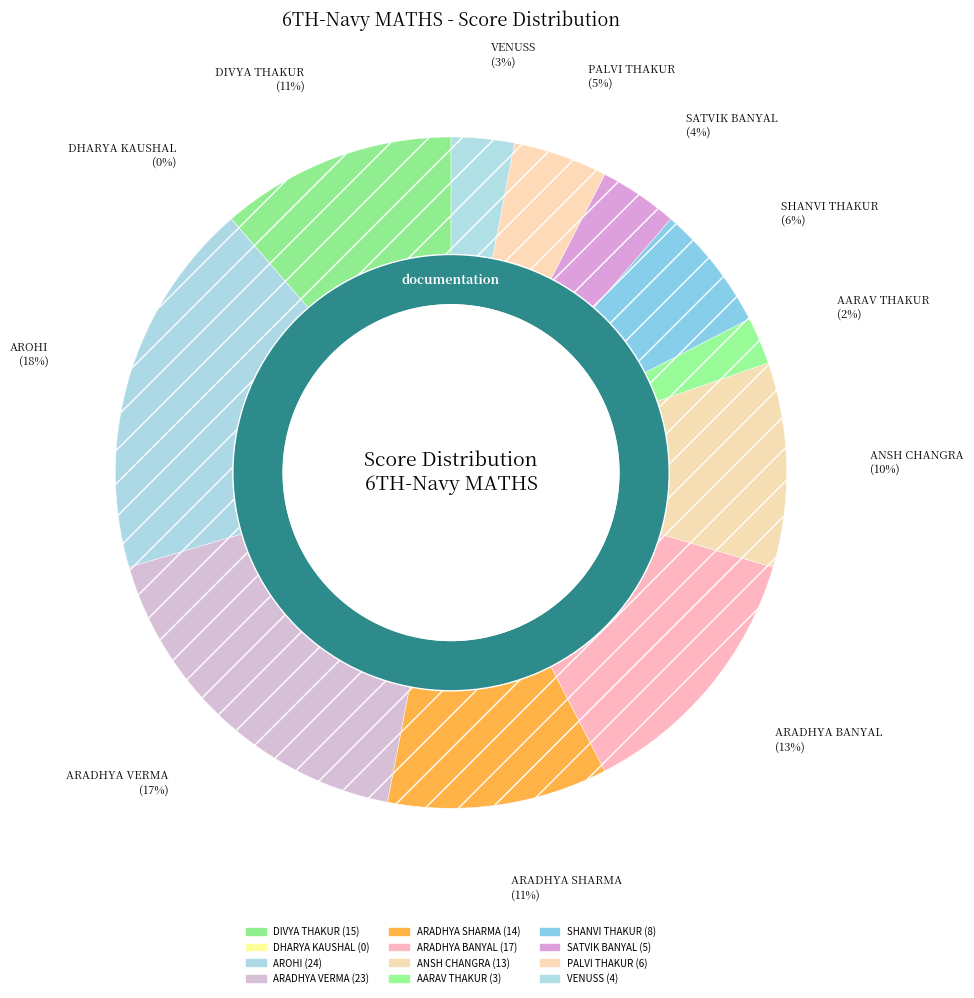

Does AROHI account for over 50% of the chart?

No